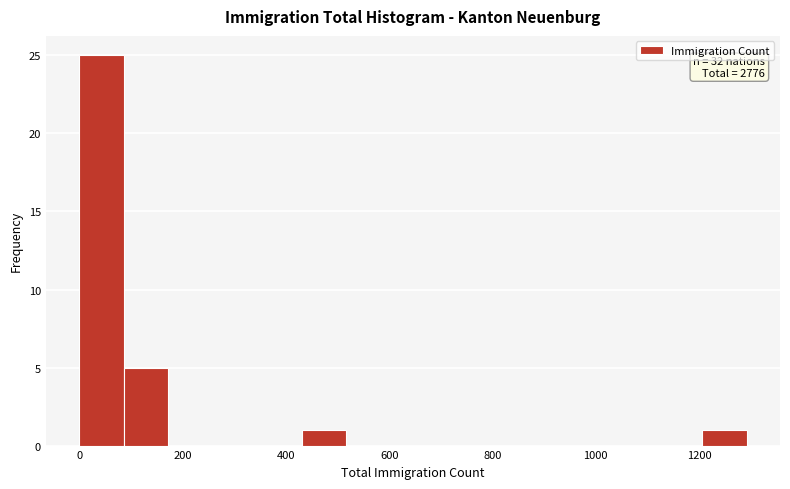

Over which range of the x-axis is the bar tallest?

0 to 80